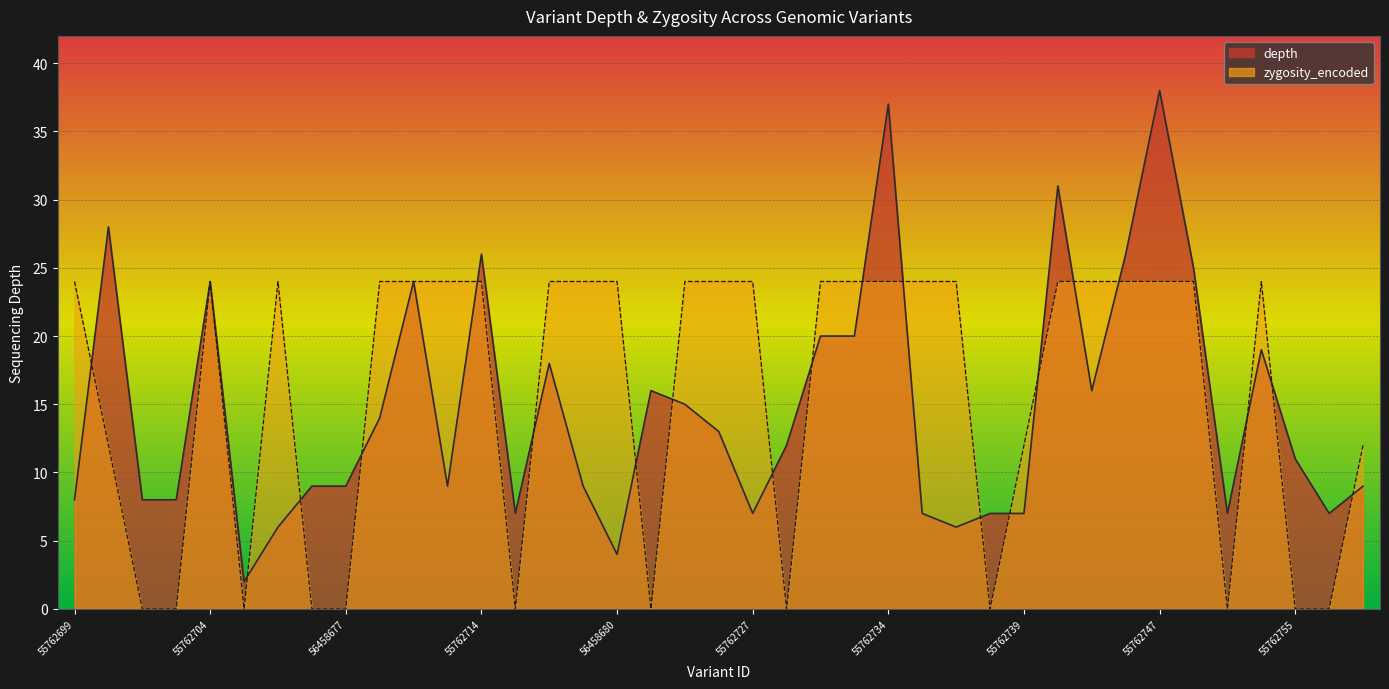

True or false: zygosity_encoded has more than 2 interior local peaks.

True